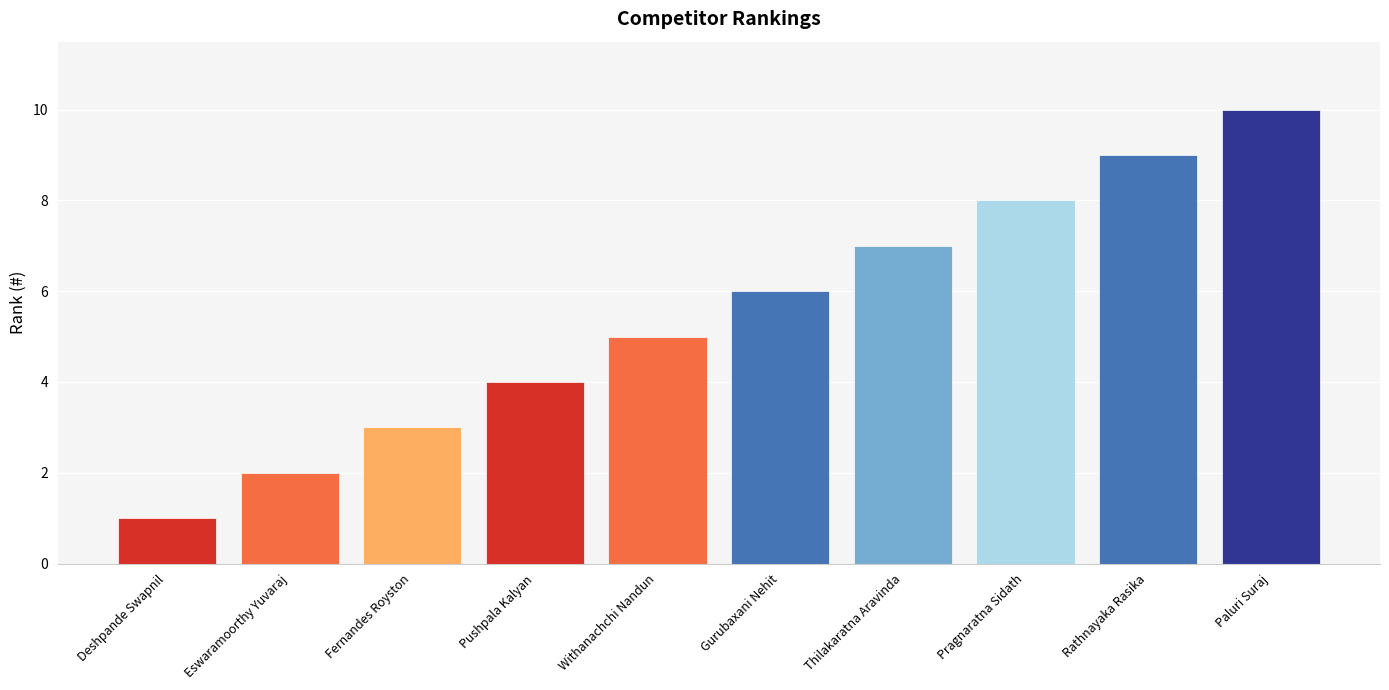

Is it true that the value at Pushpala Kalyan is 4?

True